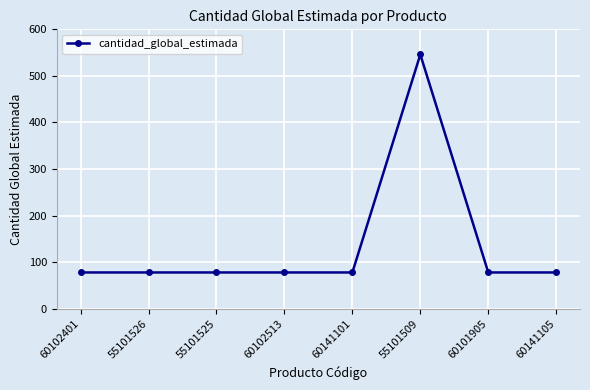

What value does the data have at 55101526?

78